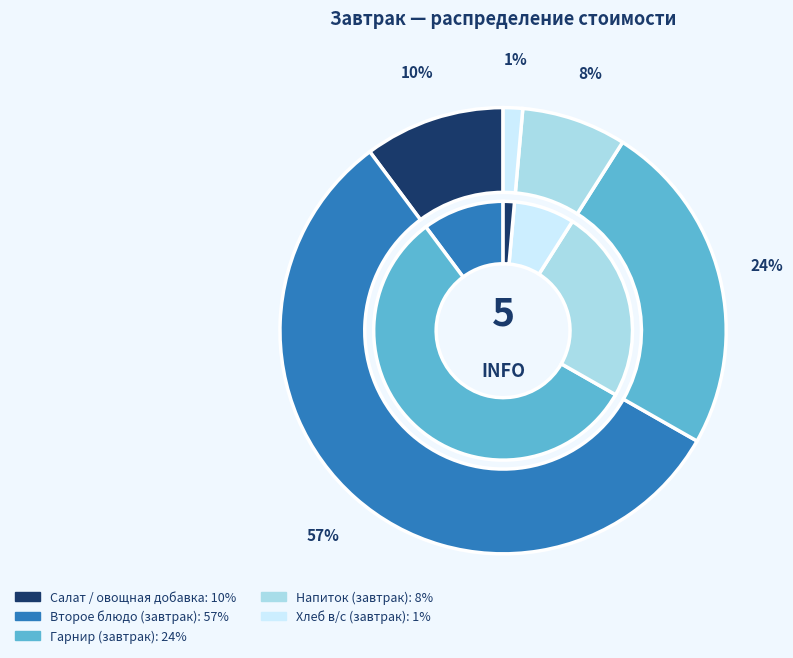

True or false: Гарнир (завтрак) accounts for 34% of the total.

False